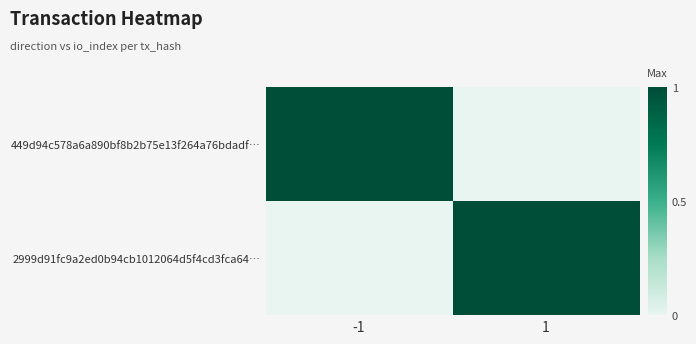

What is the total value across all series at -1?

1